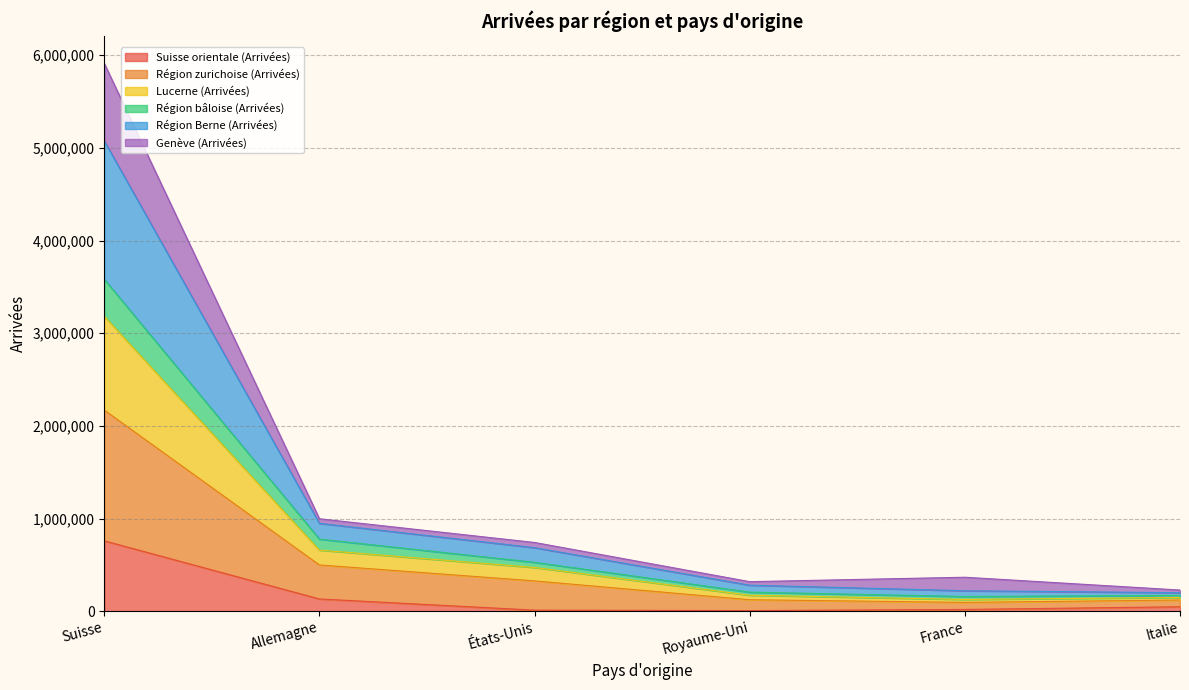

What position from the left is France?

5